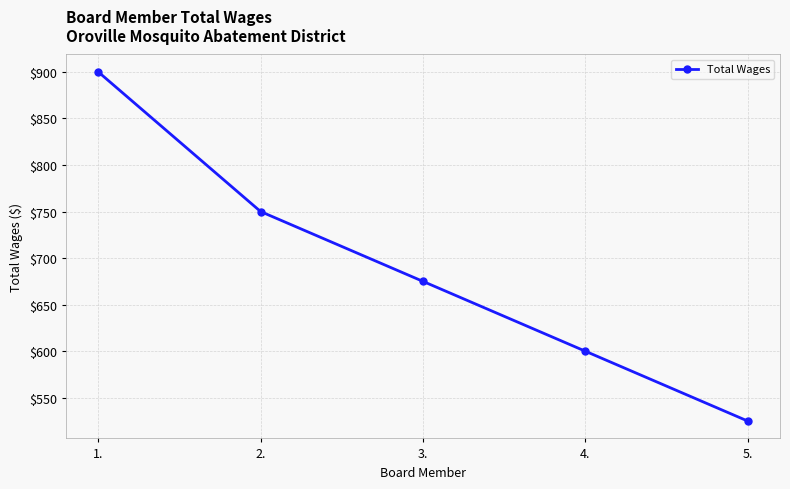

True or false: the data shows 525 at 5..

True